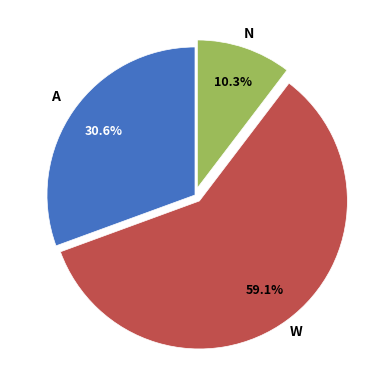

Is there any slice that represents more than half of the pie?

Yes